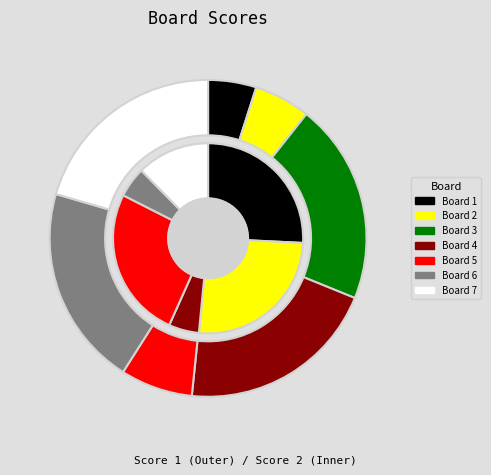

Count the number of slices in the pie.

7